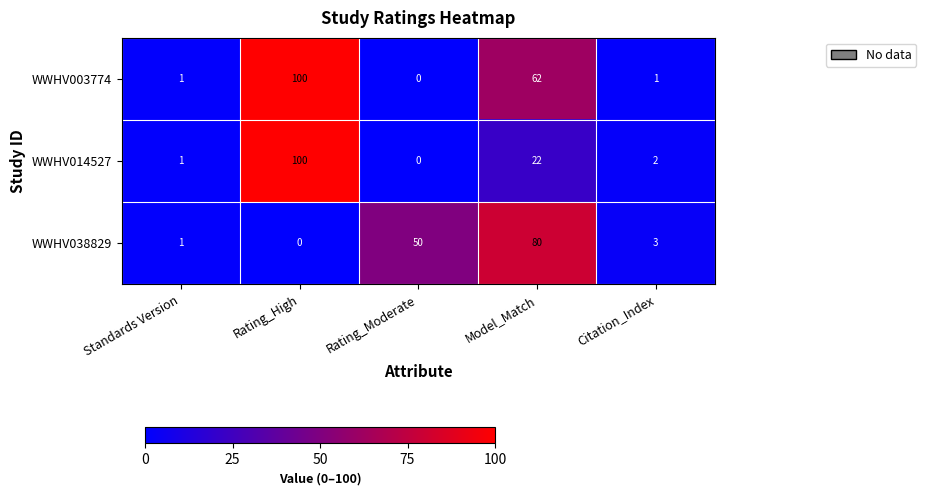

What is the spread (max minus min) of values at Model_Match?

58